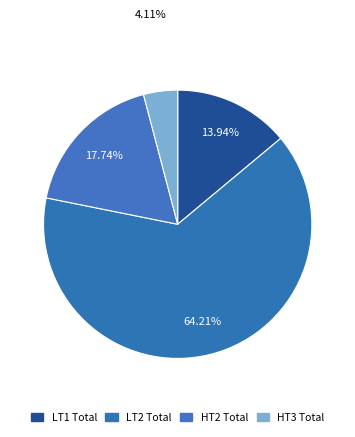

Which category accounts for the majority?

LT2 Total